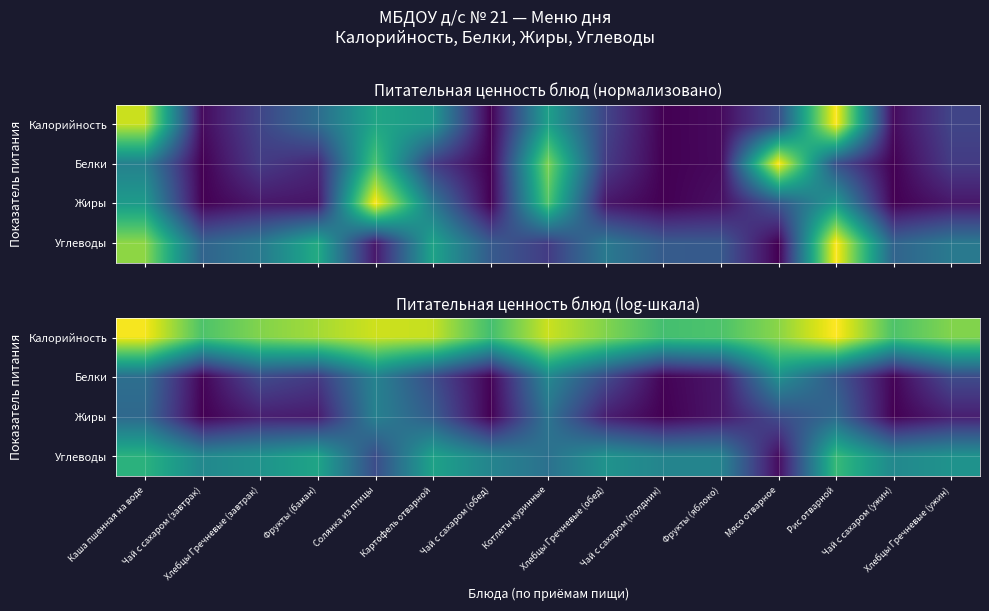

The value of Белки at Картофель отварной is 2.0. True or false?

False